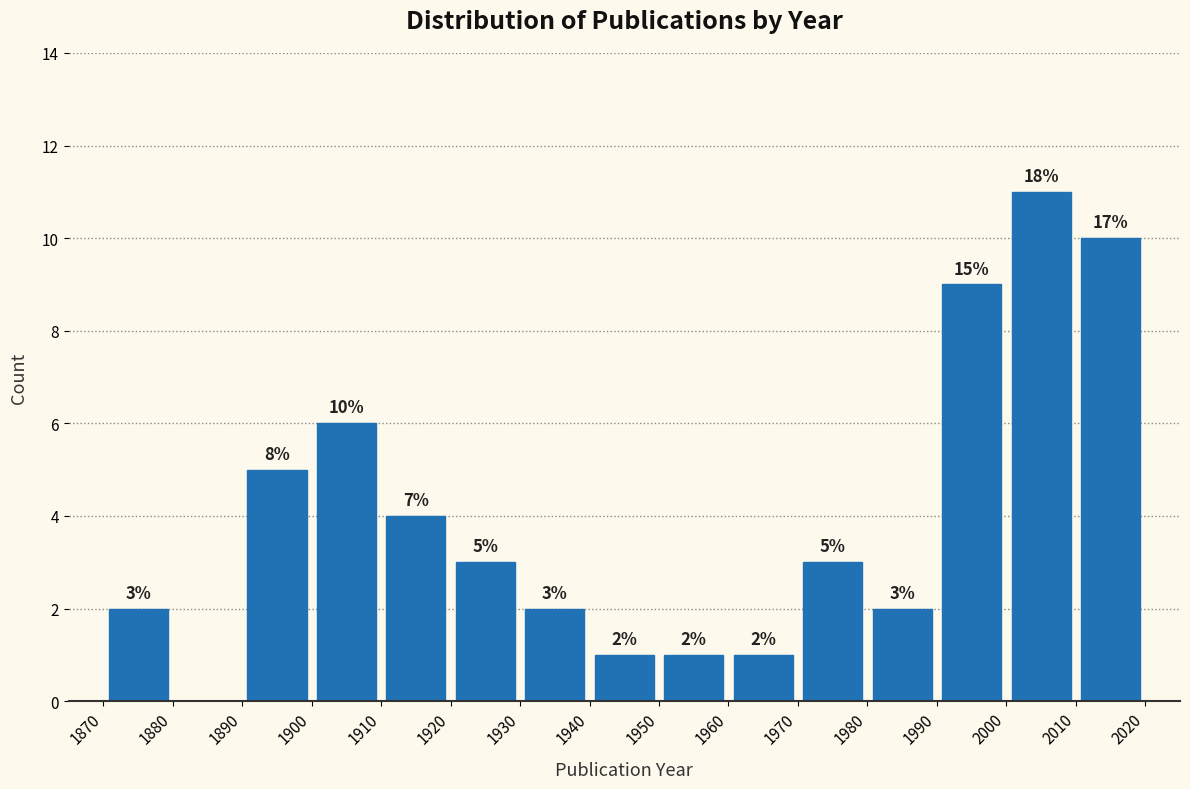

Over which range of the x-axis is the bar tallest?

2000 to 2010